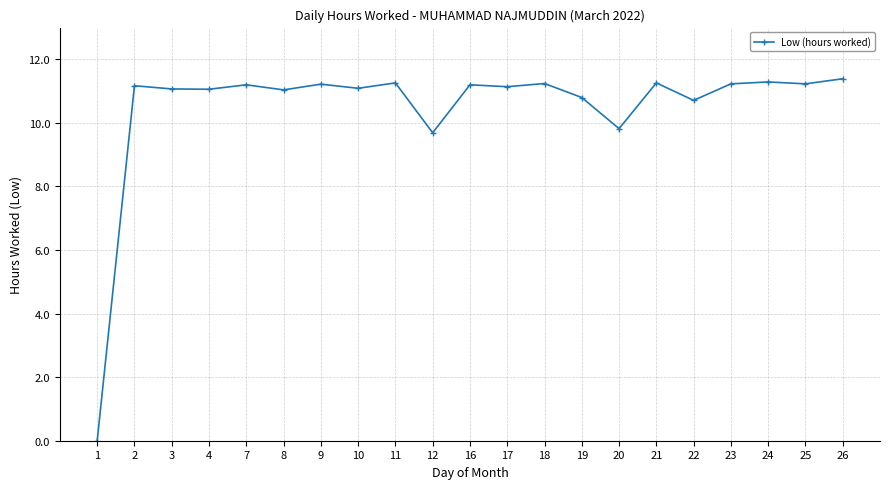

Between 20 and 18, which is larger?

18